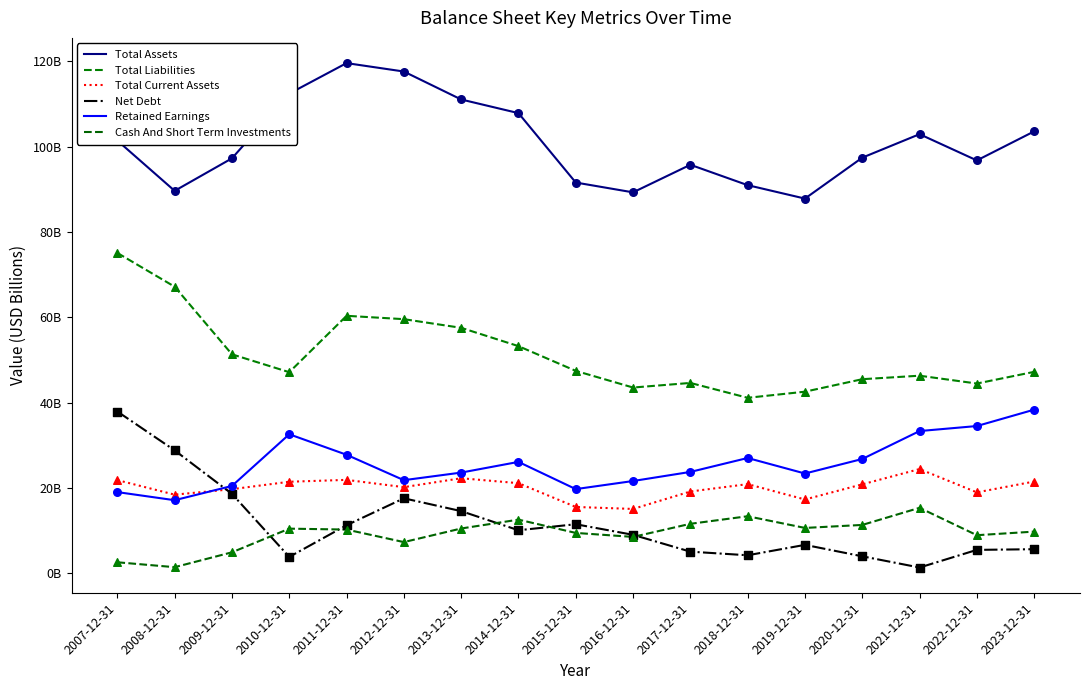

Which series has the largest total across all categories?

Total Assets